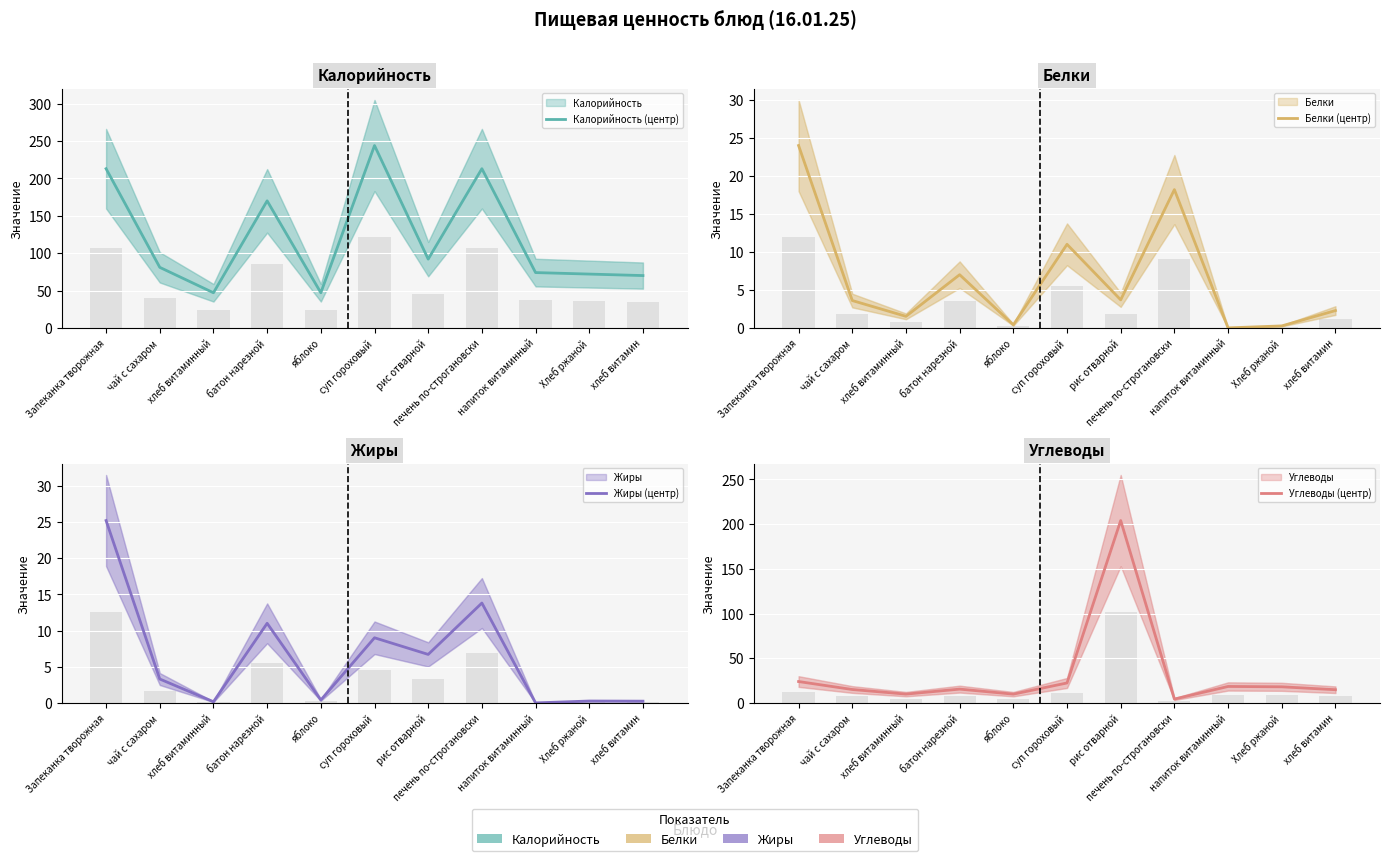

Reading right to left, list all the values displayed in this chart.

Калорийность (центр): хлеб витамин=70.0	Хлеб ржаной=72.0	напиток витаминный=74.0	печень по-строгановски=213.0	рис отварной=92.0	суп гороховый=244.0	яблоко=47.0	батон нарезной=170.0	хлеб витаминный=47.0	чай с сахаром=81.0	Запеканка творожная=213.0
Белки (центр): хлеб витамин=2.3	Хлеб ржаной=0.3	напиток витаминный=0.0	печень по-строгановски=18.2	рис отварной=3.7	суп гороховый=11.0	яблоко=0.4	батон нарезной=7.0	хлеб витаминный=1.5	чай с сахаром=3.6	Запеканка творожная=24.0
Жиры (центр): хлеб витамин=0.2	Хлеб ржаной=0.3	напиток витаминный=0.0	печень по-строгановски=13.8	рис отварной=6.7	суп гороховый=9.0	яблоко=0.4	батон нарезной=11.0	хлеб витаминный=0.2	чай с сахаром=3.3	Запеканка творожная=25.2
Углеводы (центр): хлеб витамин=14.8	Хлеб ржаной=18.0	напиток витаминный=18.4	печень по-строгановски=4.3	рис отварной=204.0	суп гороховый=22.3	яблоко=9.8	батон нарезной=15.4	хлеб витаминный=9.8	чай с сахаром=15.0	Запеканка творожная=23.9